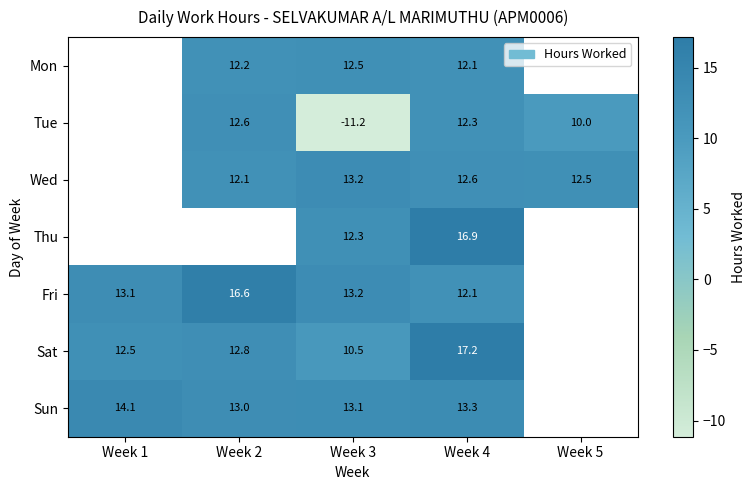

Is the value of Tue at Week 4 greater than the value of Mon at Week 3?

No